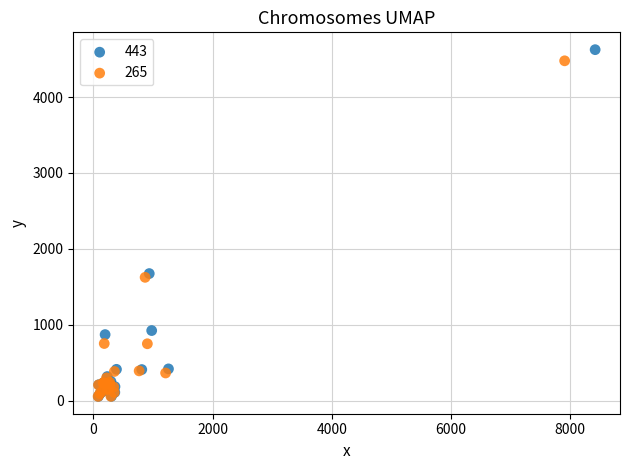

Which series has the largest Y range (max minus min)?

443